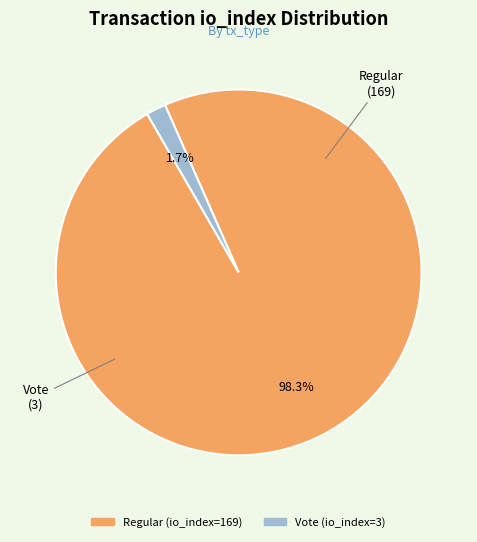

To the nearest percent, what is the difference between the Regular (io_index=169) and Vote (io_index=3) slice percentages?

97%